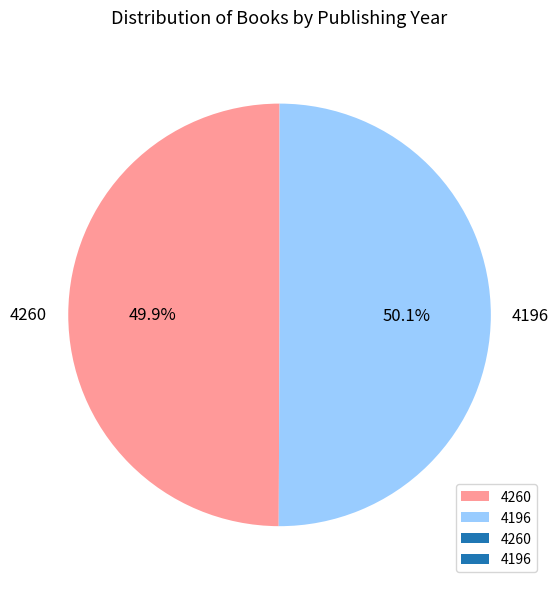

Does any single category account for the majority?

Yes